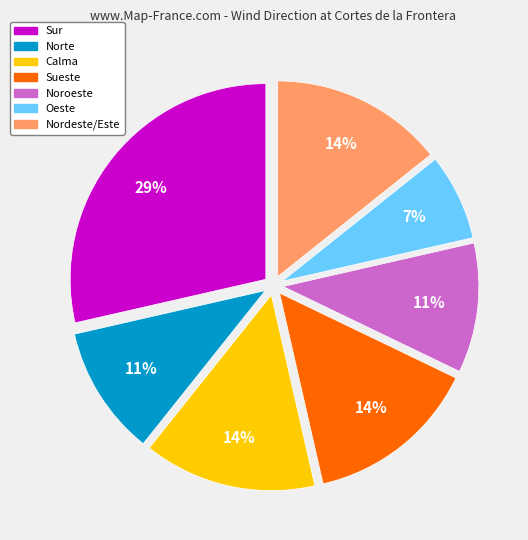

Which has a higher value, Noroeste or Sur?

Sur